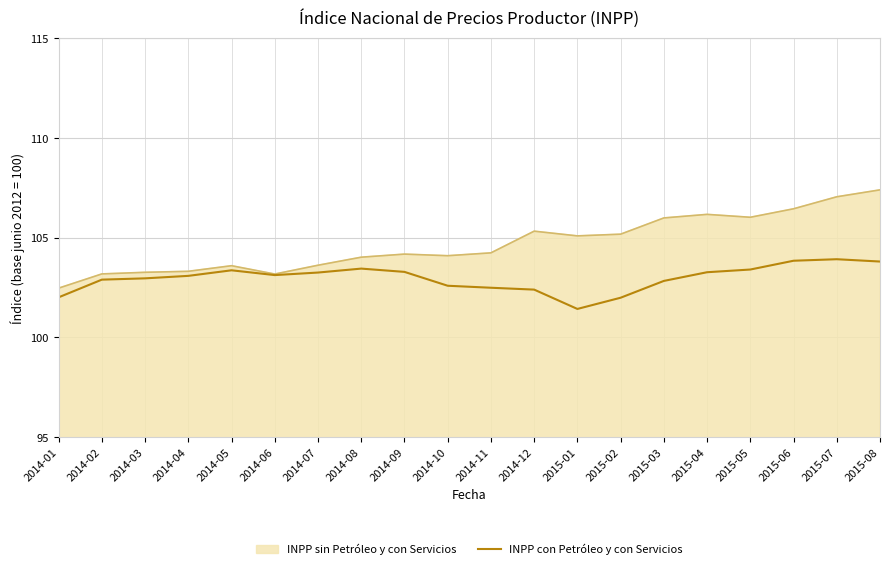

Is the value of INPP sin Petróleo y con Servicios at 2014-01 greater than the value of INPP con Petróleo y con Servicios at 2015-01?

Yes